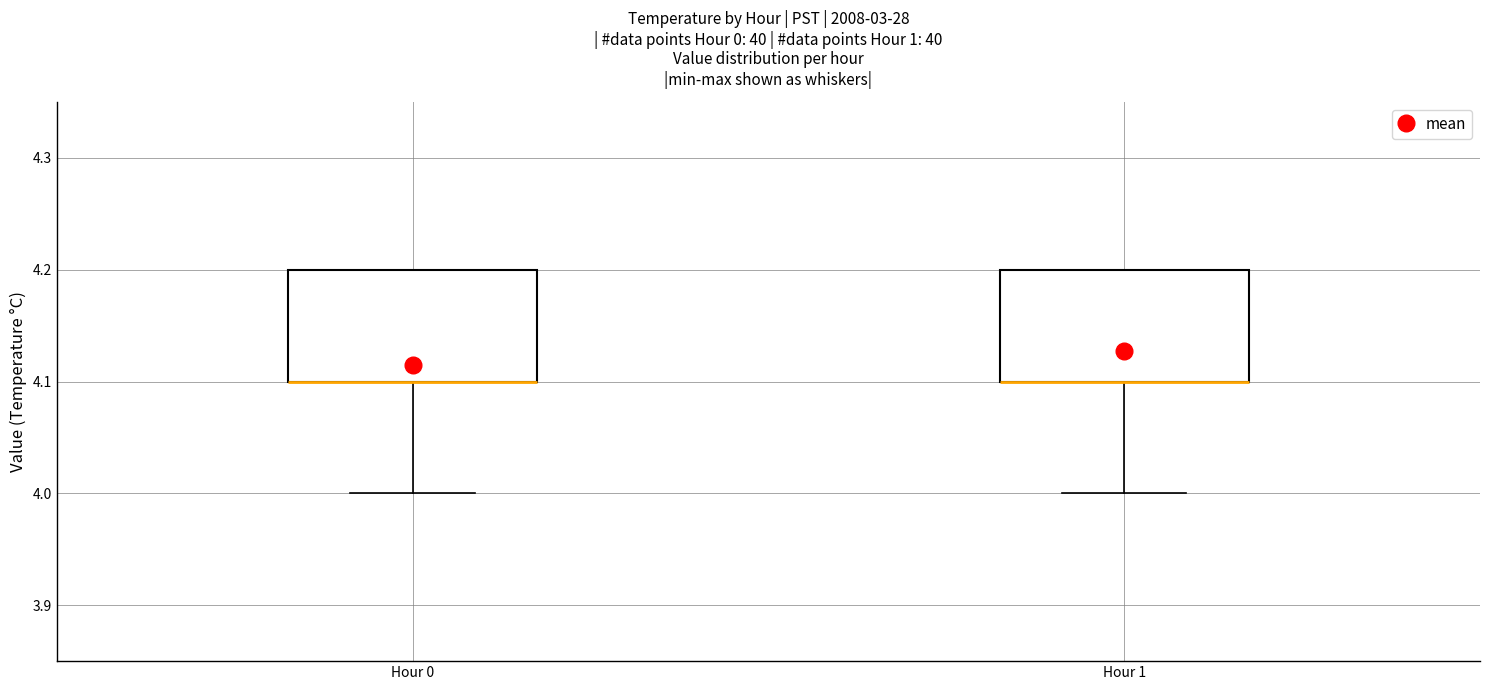

Reading left to right, read every box against the y-axis: the position of its median line, the range the box covers, and the ends of its whiskers. The values are not printed on the chart, so give them approximately, as read against the axis.

Hour 0: median 4.1 (drawn on the box's lower edge), box 4.1 to 4.2, whiskers 4.0 to 4.2
Hour 1: median 4.1 (drawn on the box's lower edge), box 4.1 to 4.2, whiskers 4.0 to 4.2